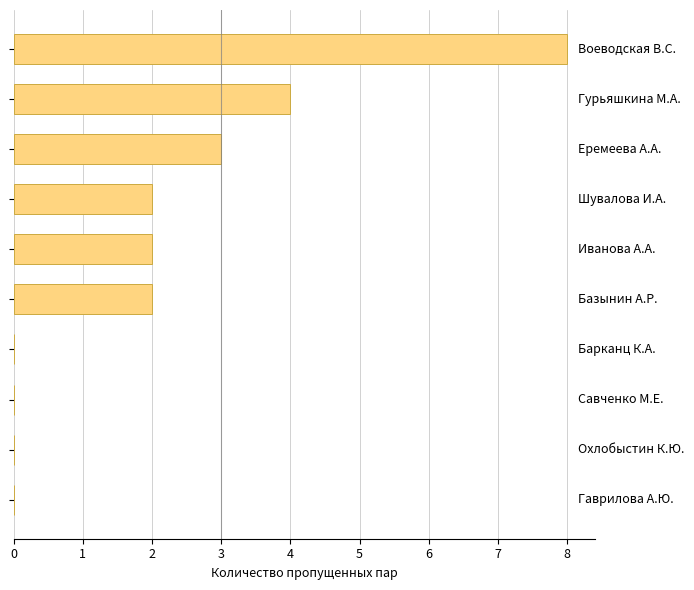

What is the maximum value shown in the chart?

8